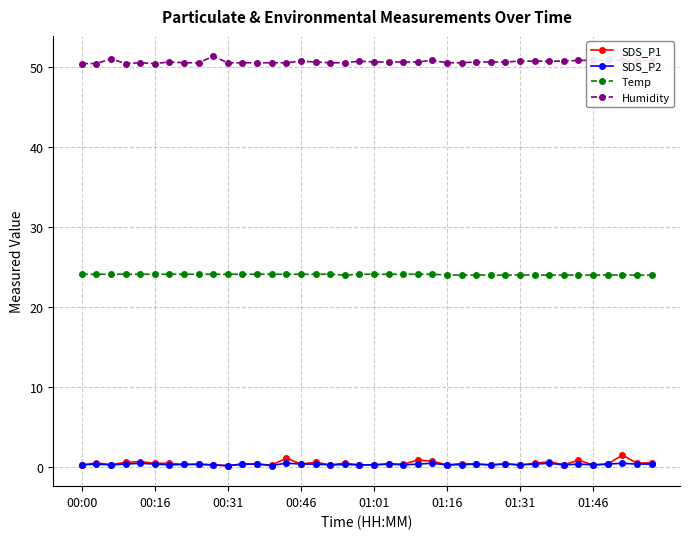

What is the lowest value of the Humidity series?

50.4